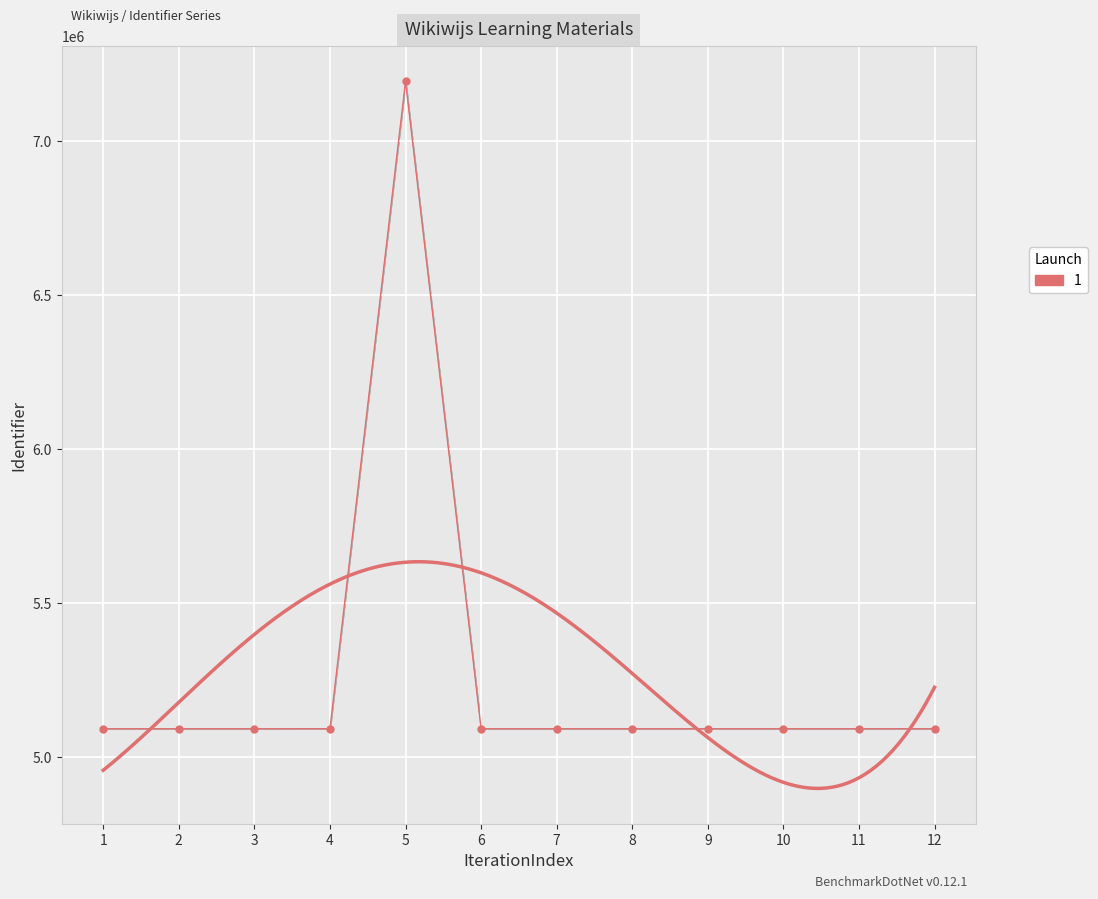

What is the value of the 11th point from the left?

5093249